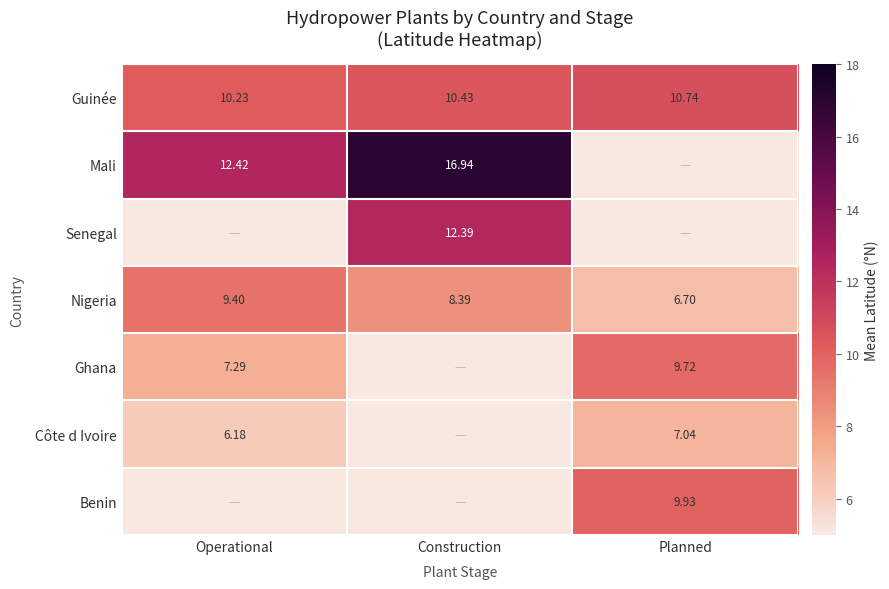

Rank the categories by Nigeria value from highest to lowest.

Operational, Construction, Planned